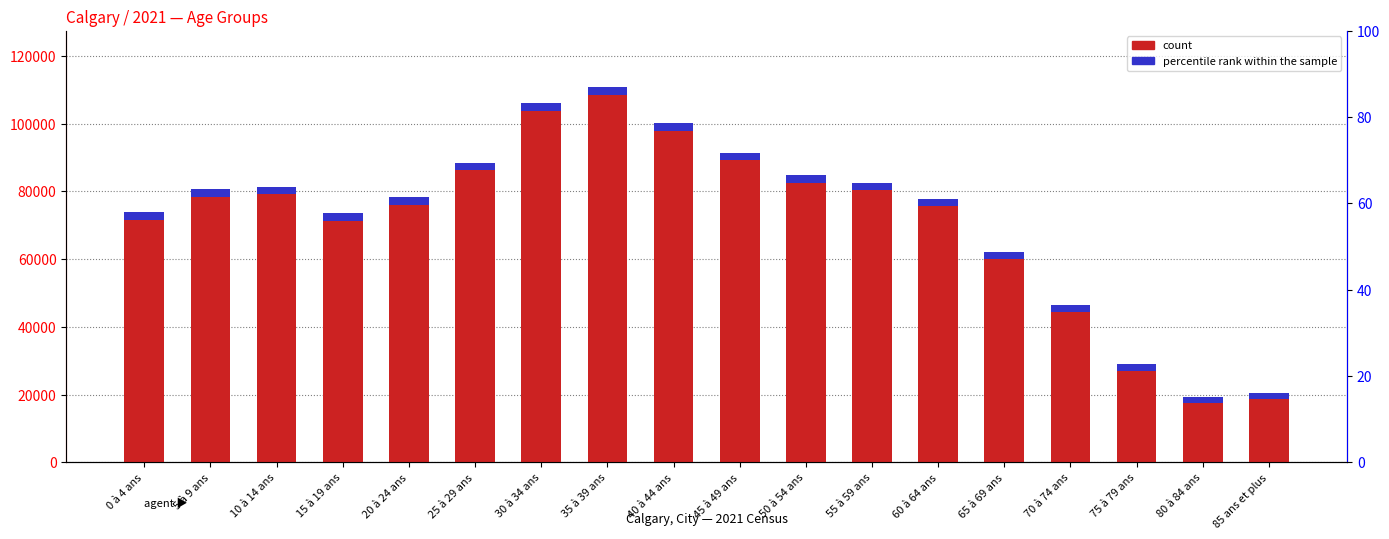

The percentile rank within the sample series shows 3544.8 at 5 à 9 ans. True or false?

False